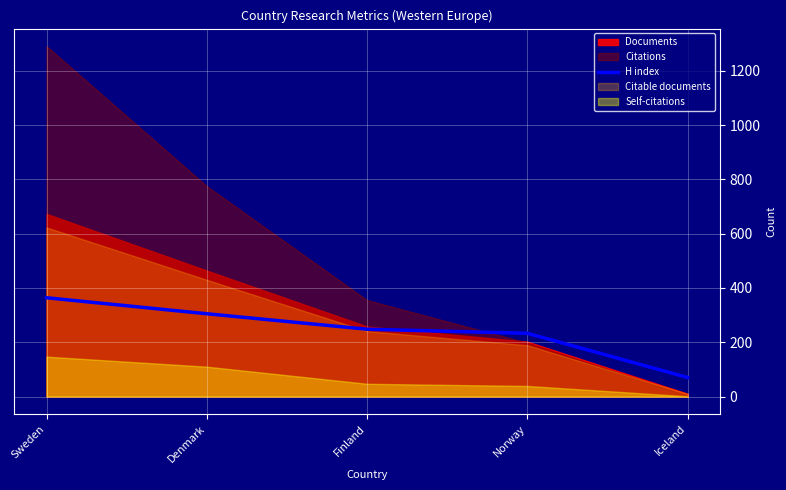

The value at Finland is 422. True or false?

False